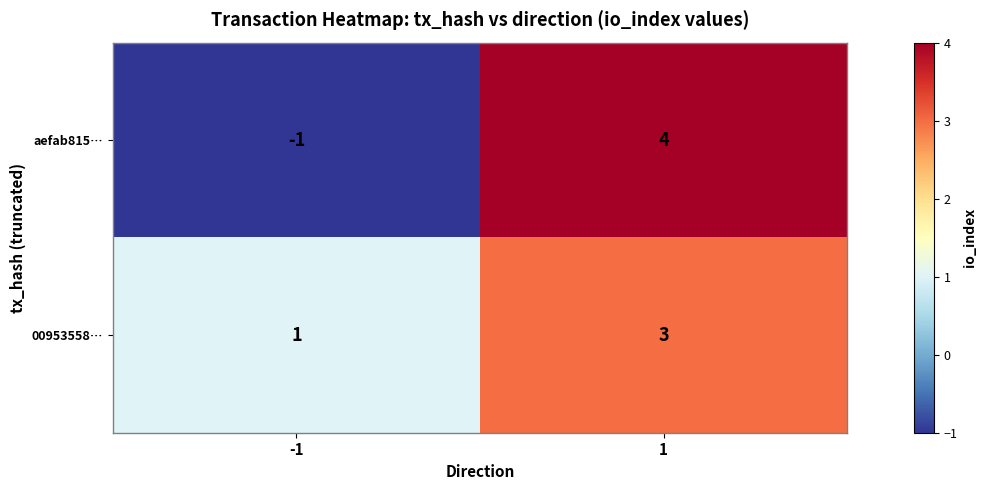

What is the approximate value of 00953558… at 1?

3